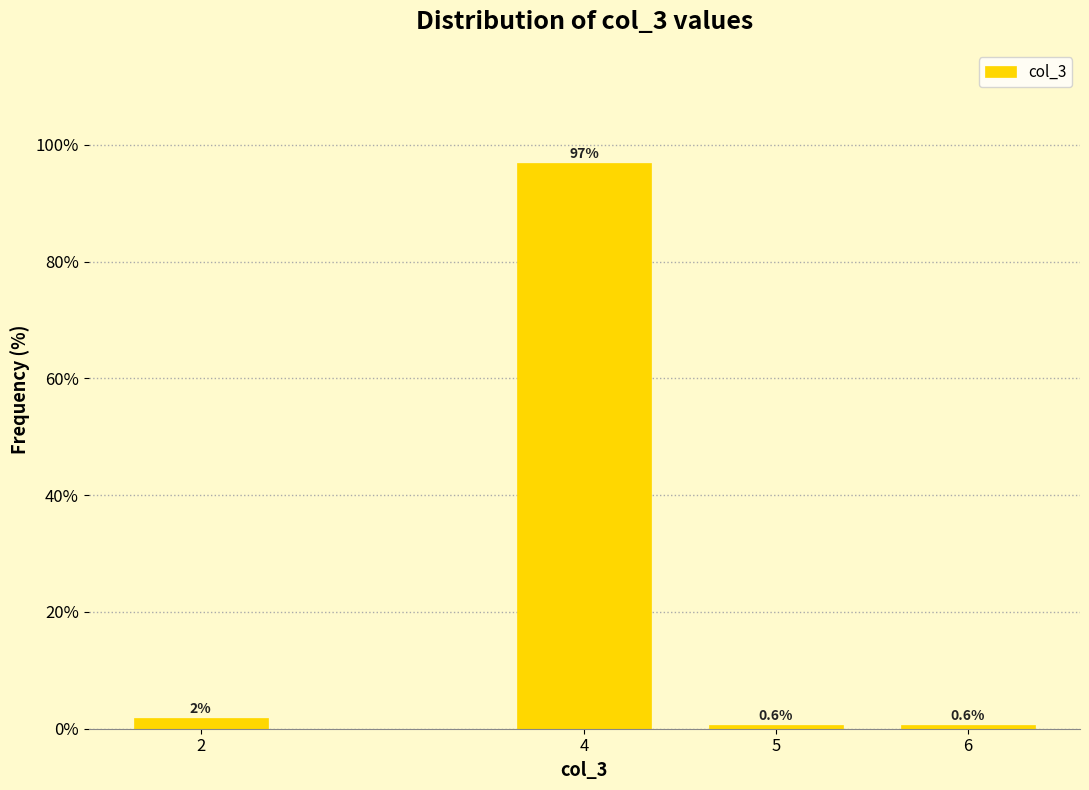

True or false: the data shows 0.6 at 6.

True